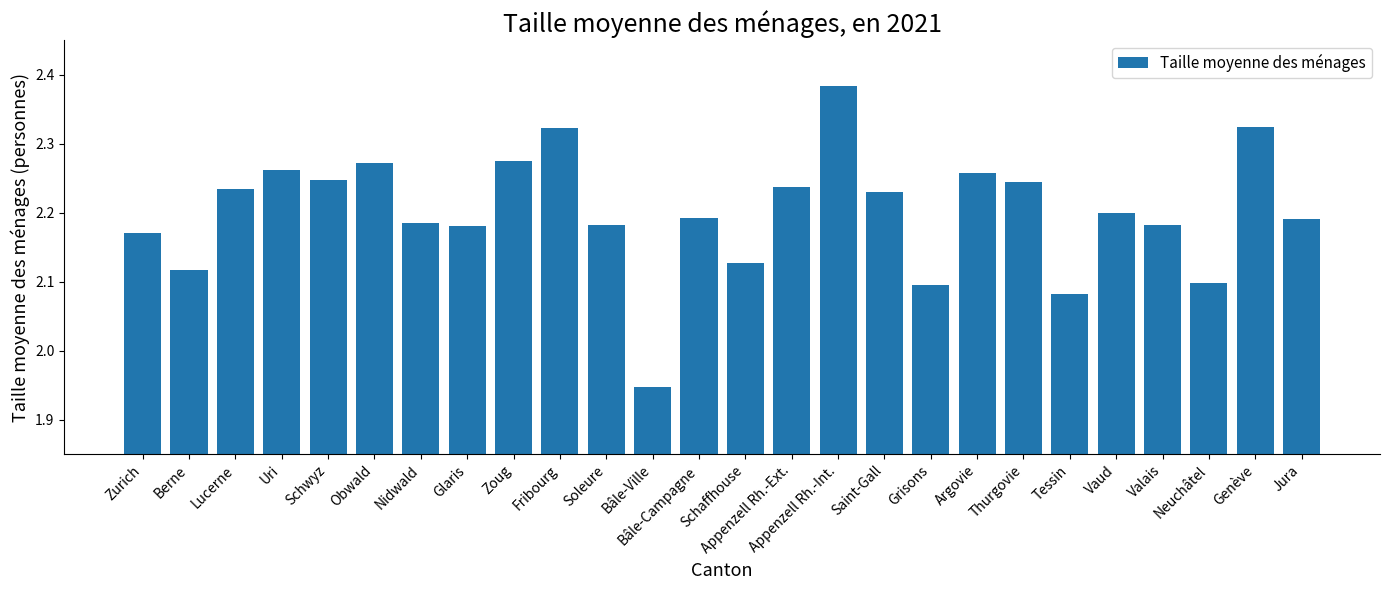

How many series are shown in this chart?

1